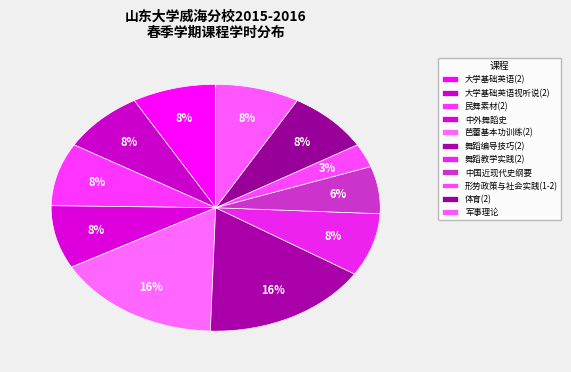

How many segments does this pie chart have?

11